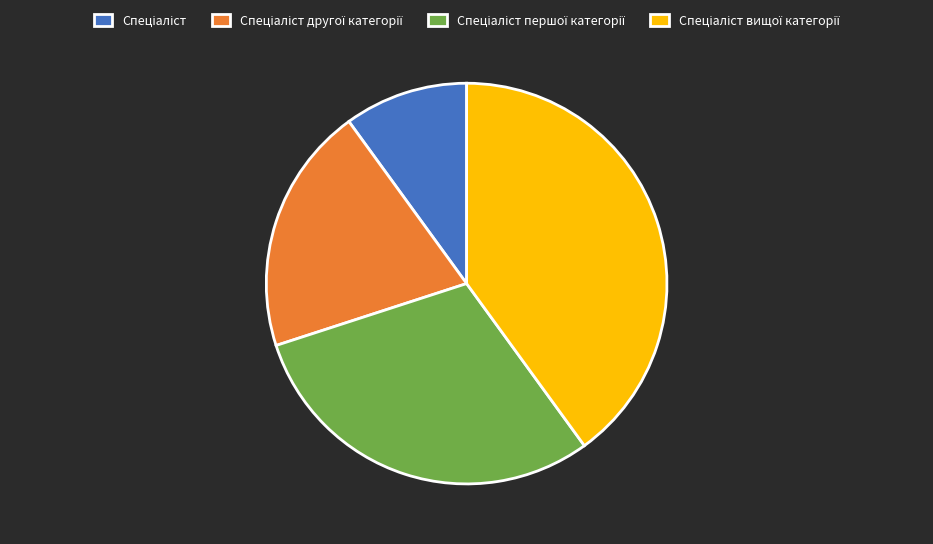

Does any single category account for the majority?

No